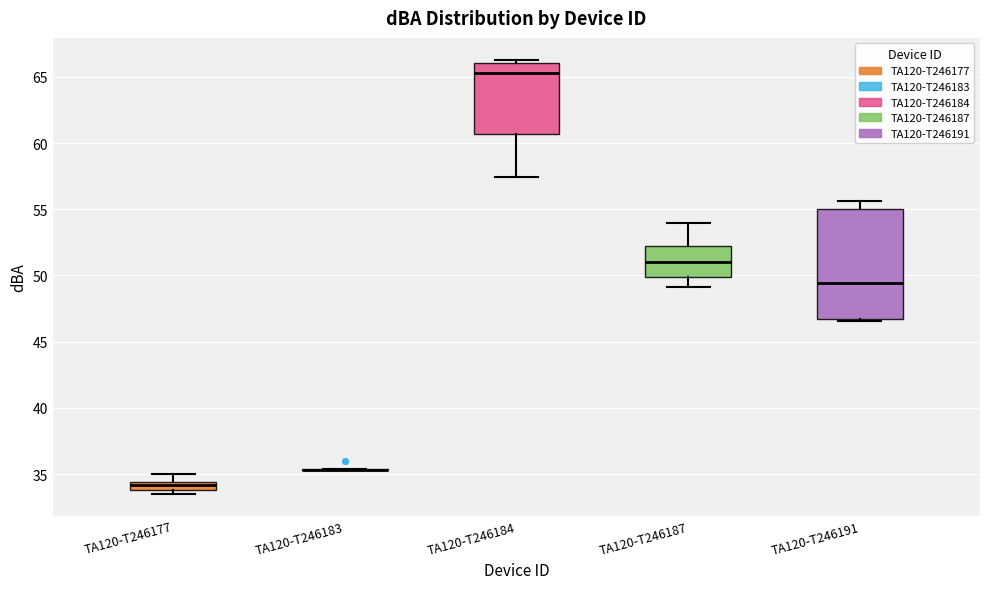

Which box is the tallest, from its lower edge to its upper edge?

TA120-T246191